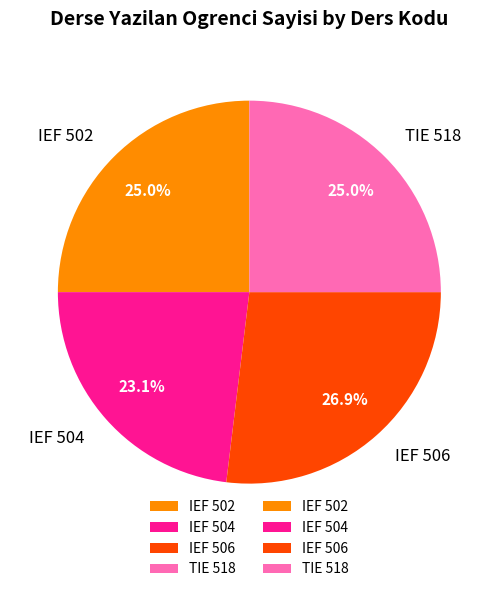

What percentage is NOT represented by IEF 506?

73.1%